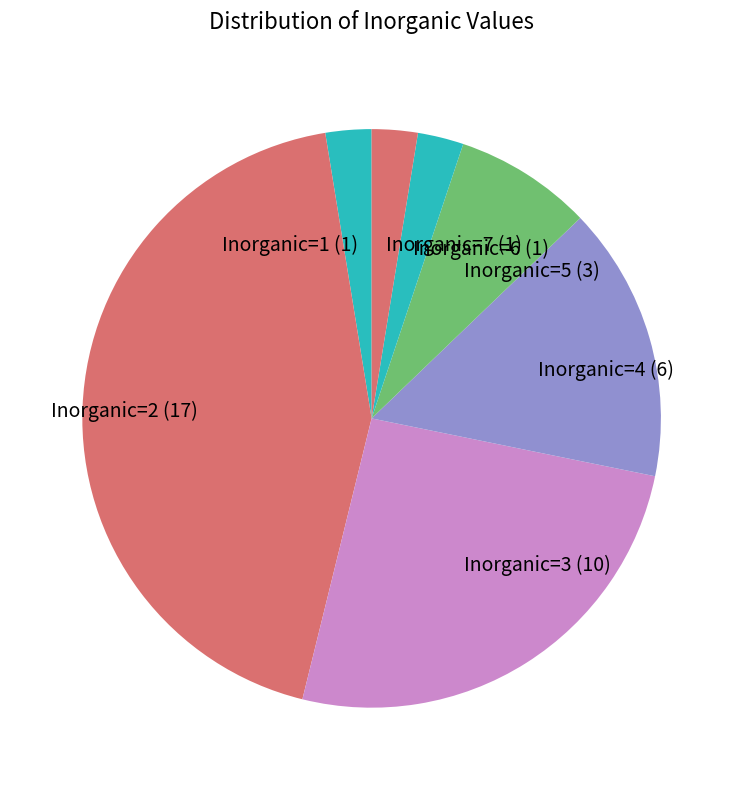

Does Inorganic=6 (1) account for over 50% of the chart?

No